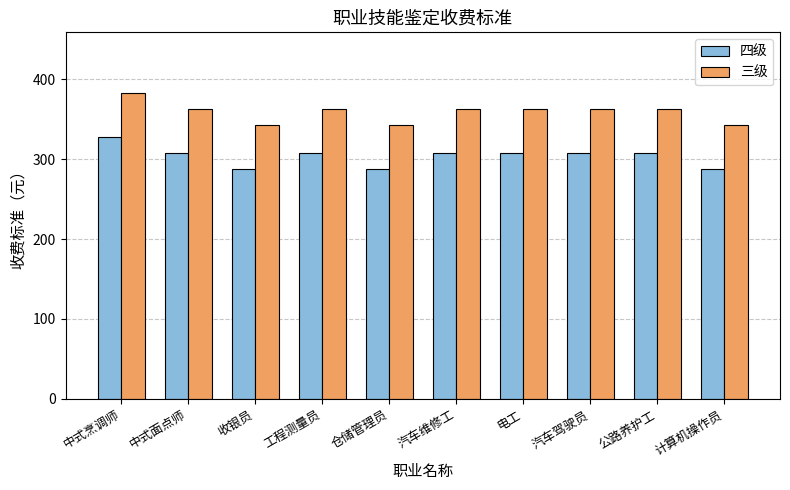

Is it true that 四级 equals 486 at 公路养护工?

False